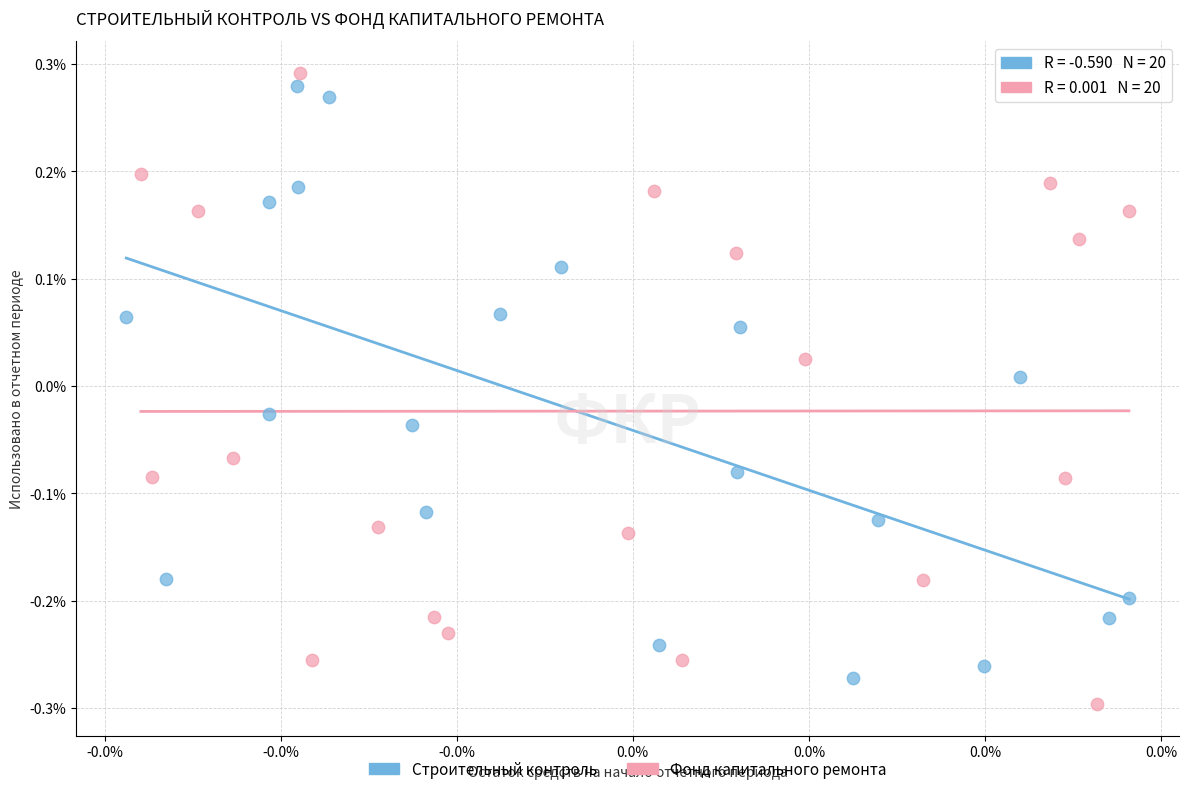

What are all the series names shown in the legend?

Строительный контроль, Фонд капитального ремонта